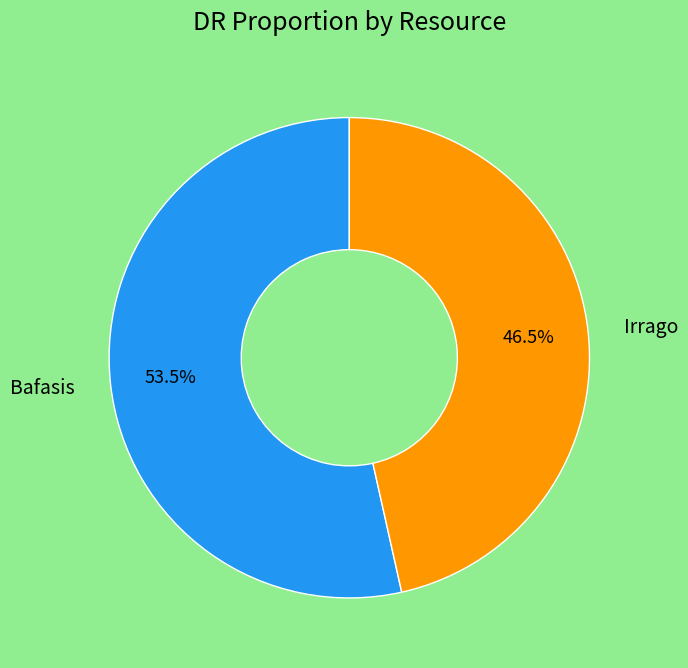

To the nearest percent, what is the combined percentage of Irrago and Bafasis?

100%